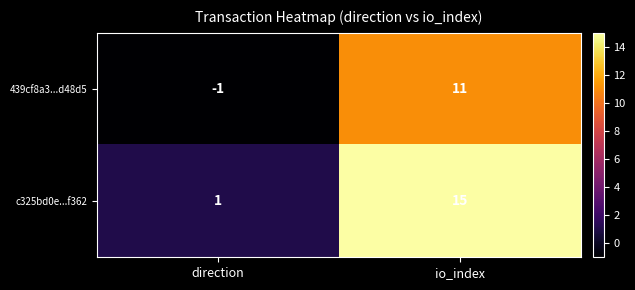

What is the smallest value displayed?

-1